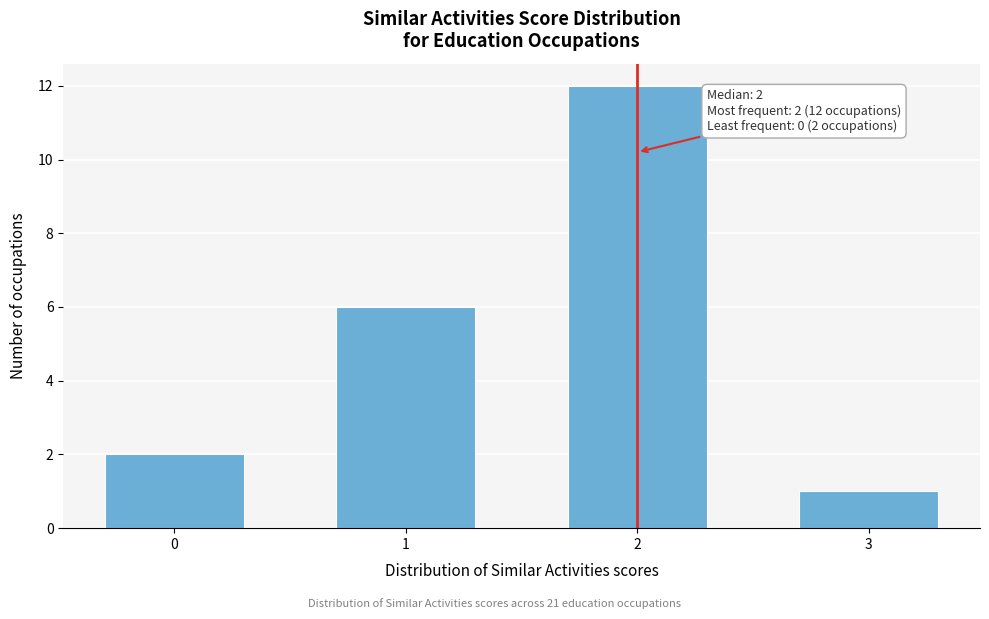

Reading right to left, transcribe all the data shown in this chart.

3=1	2=12	1=6	0=2